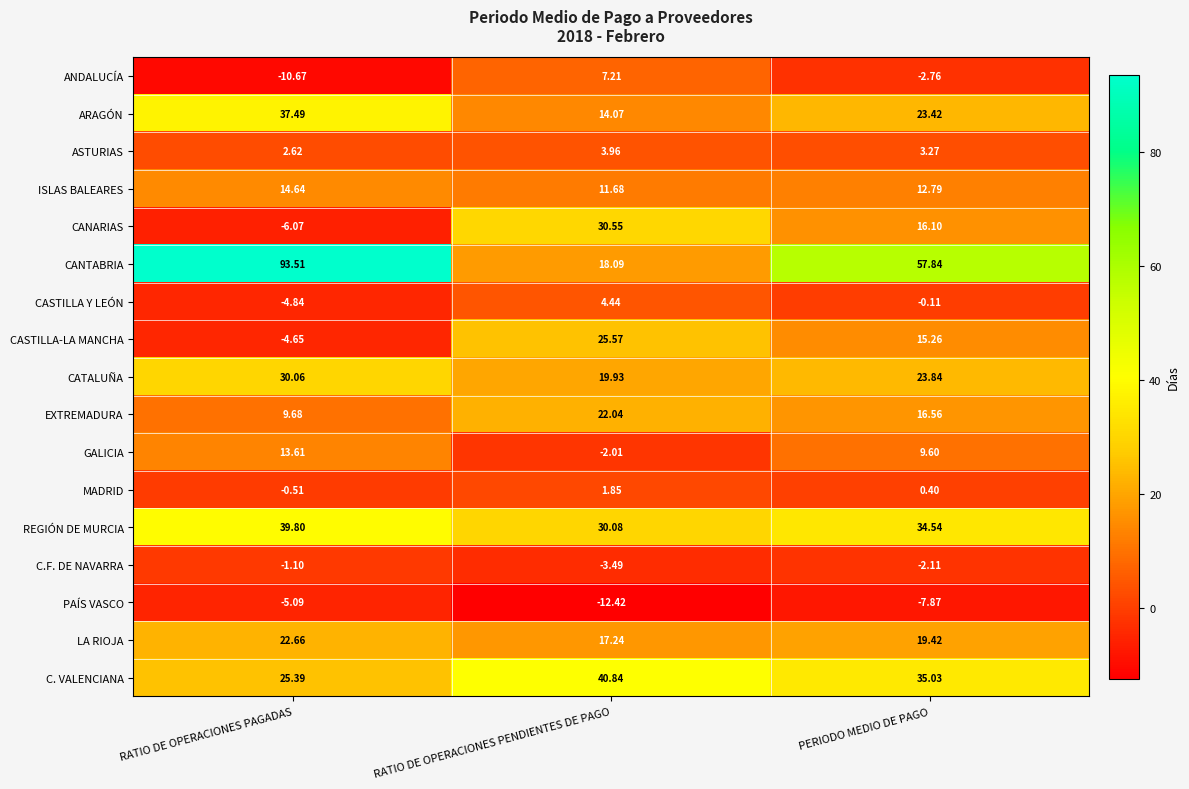

At how many categories does at least one series exceed 85?

1